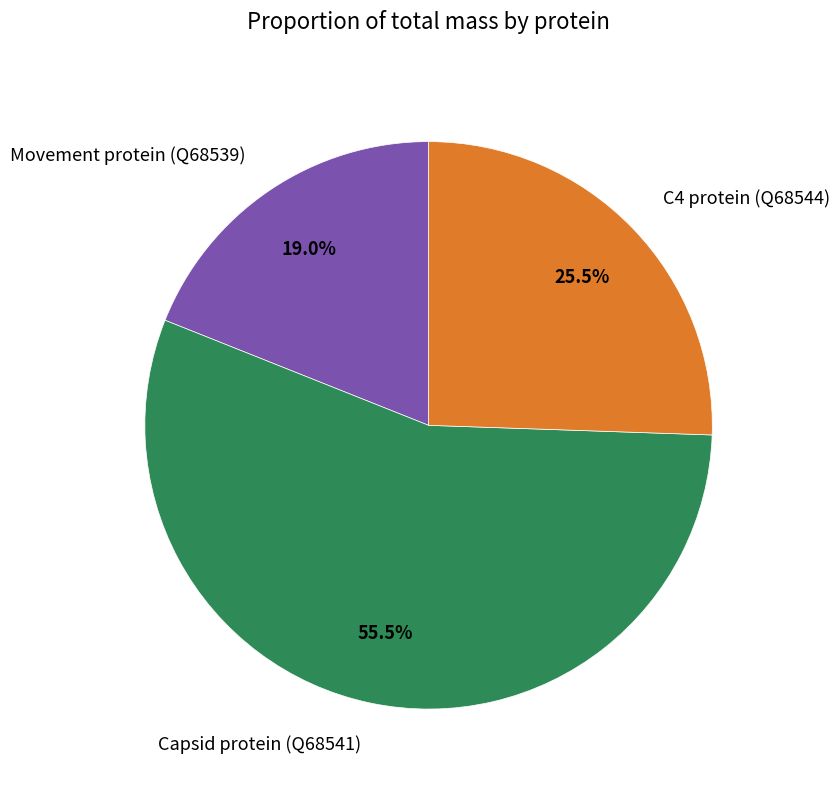

Count the number of slices in the pie.

3